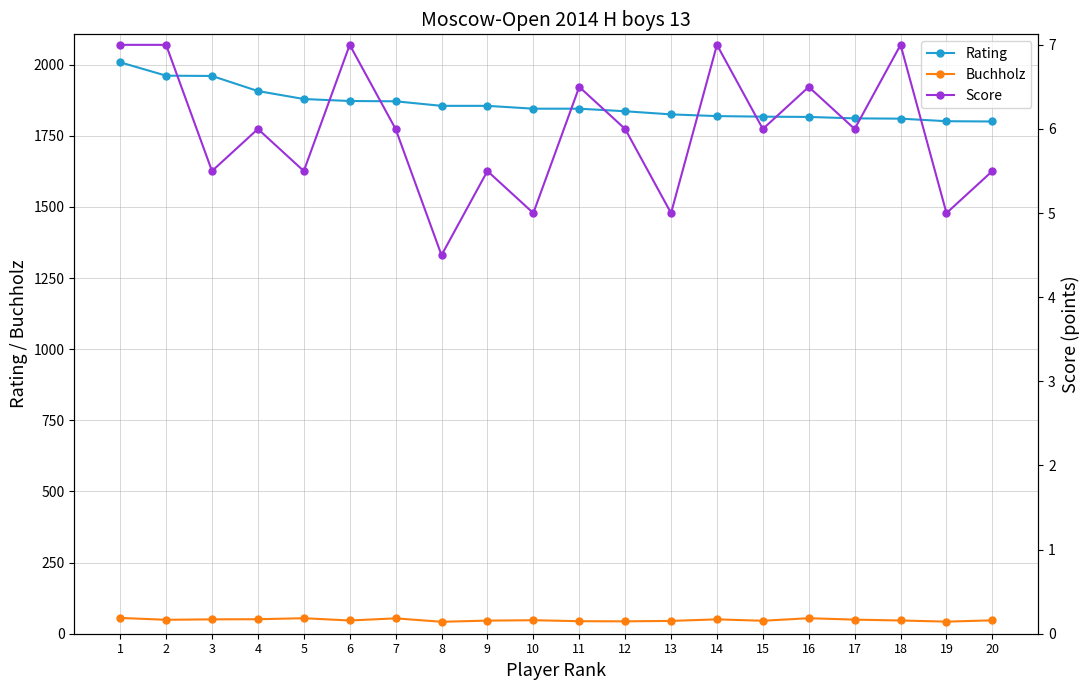

How many distinct data groups are displayed?

3